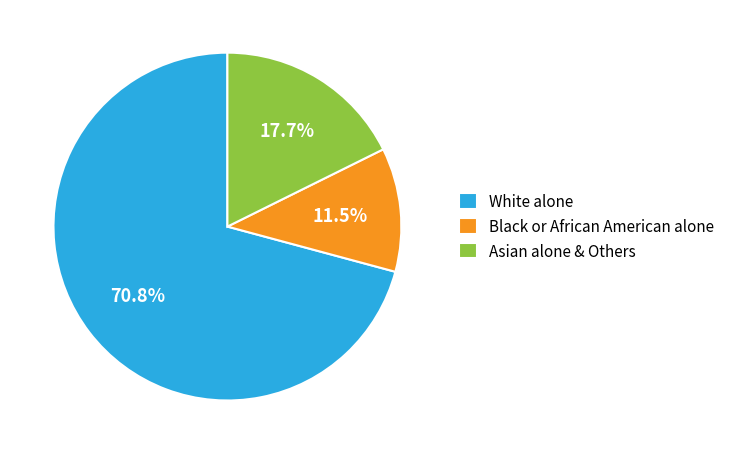

Rank the categories by value from lowest to highest.

Black or African American alone, Asian alone & Others, White alone